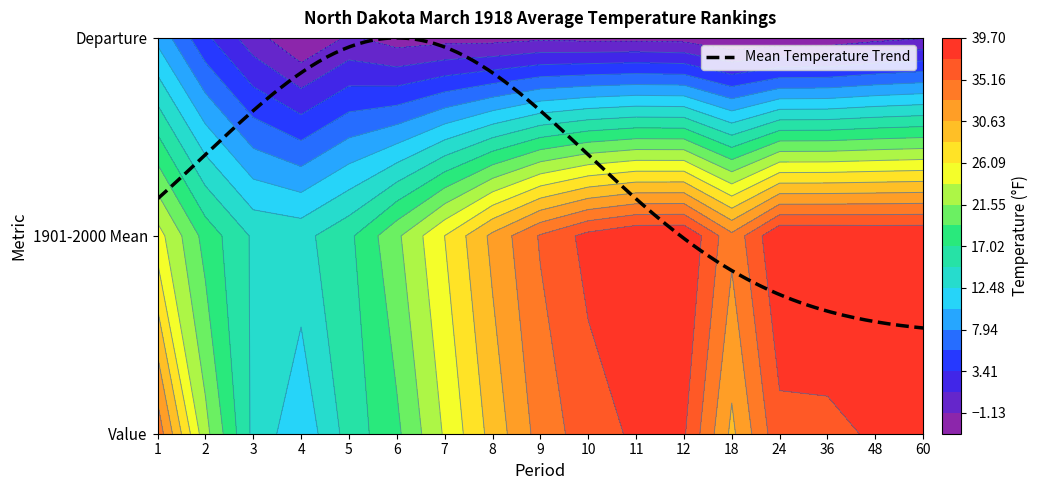

The value of 1901-2000 Mean at 2 is 7.1. True or false?

False